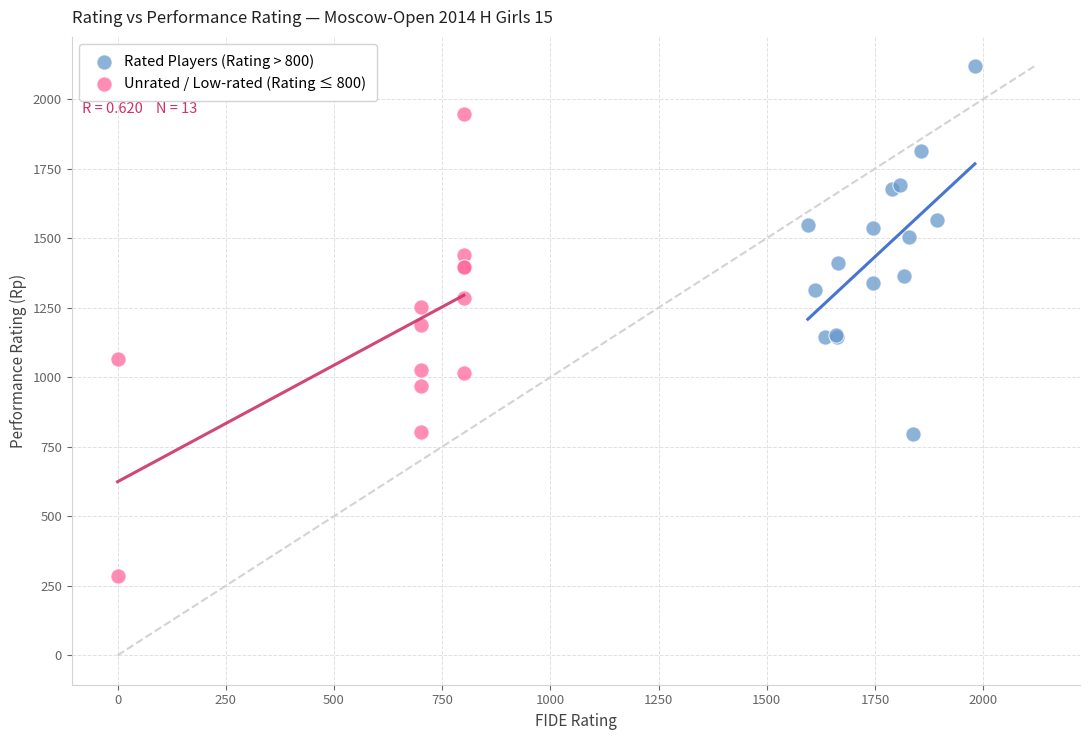

Which series reaches the maximum Y coordinate?

Rated Players (Rating > 800)